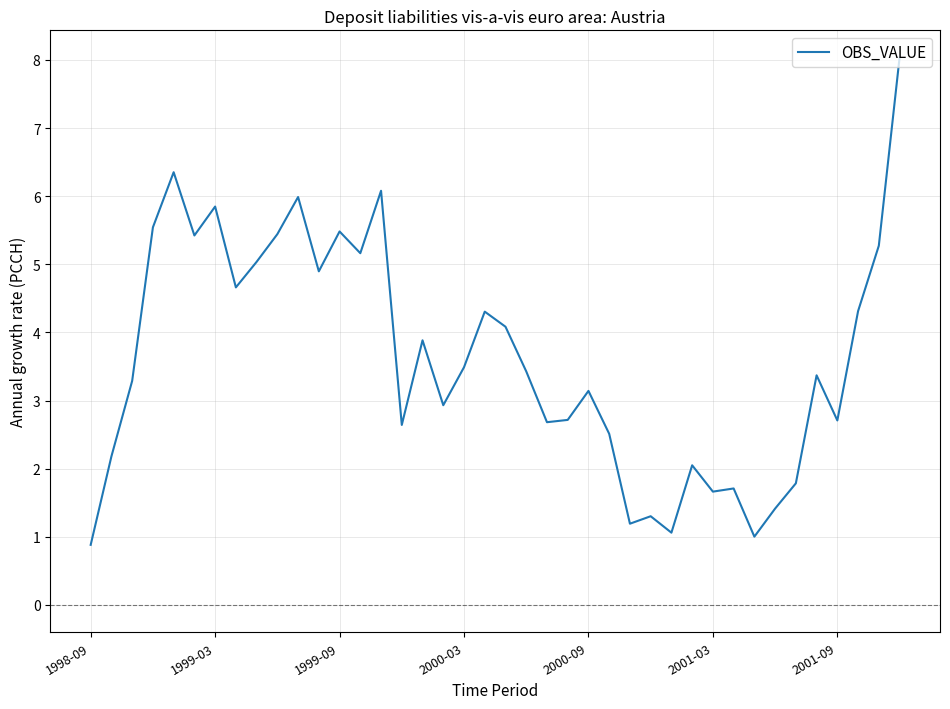

What is the difference between the maximum and minimum values?

7.2